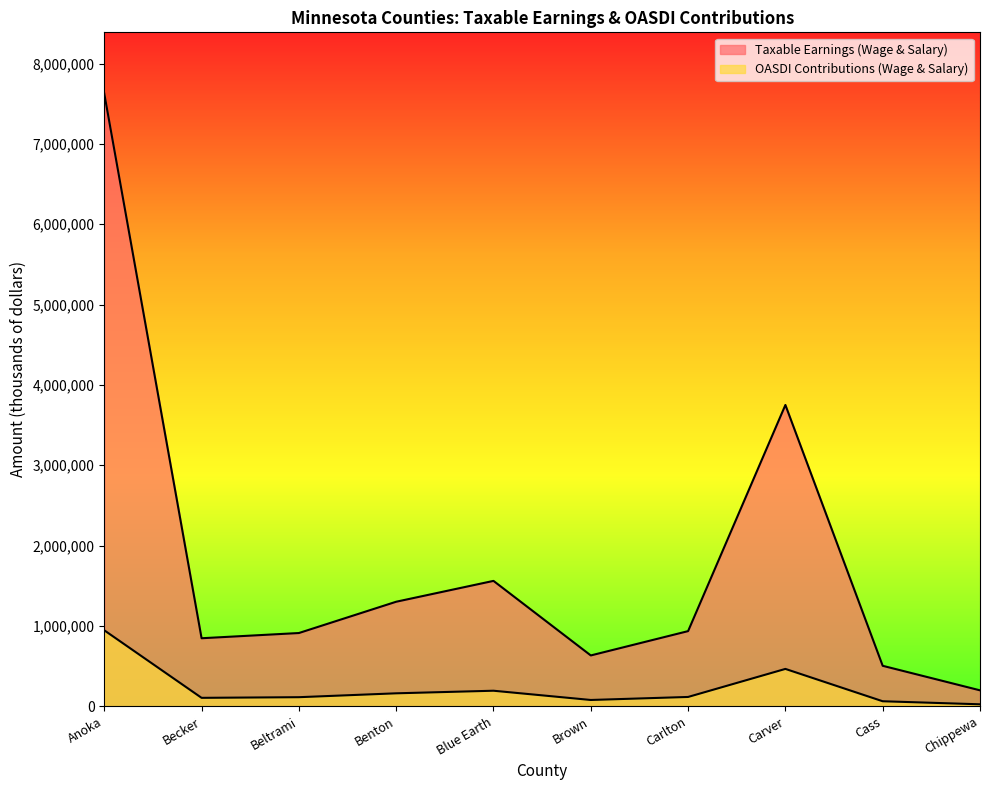

What value does the Taxable Earnings (Wage & Salary) series have at Anoka, to the nearest 100?

7626200